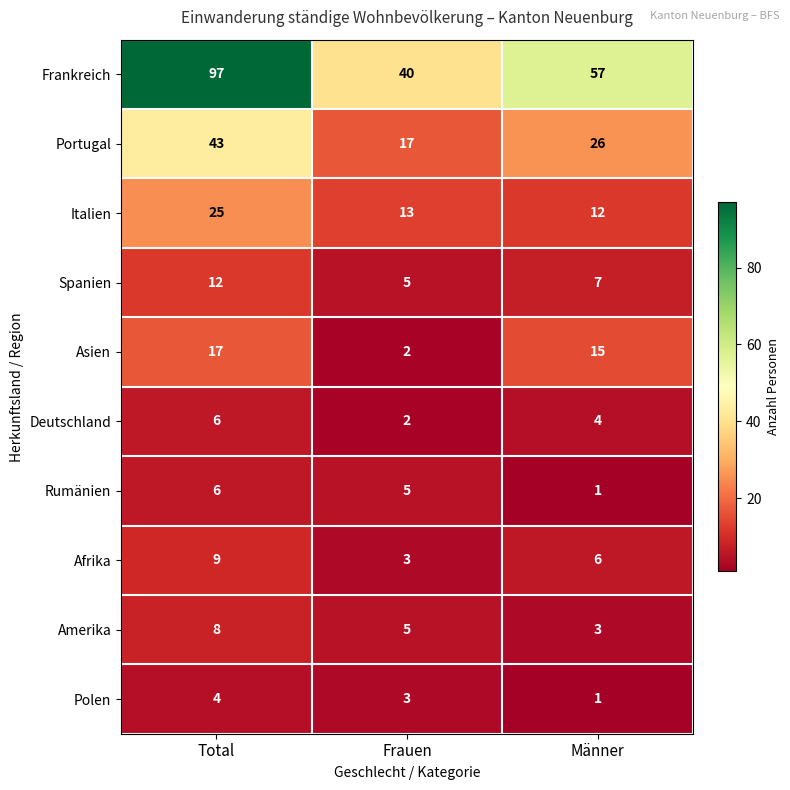

At which label does Frankreich reach its peak?

Total